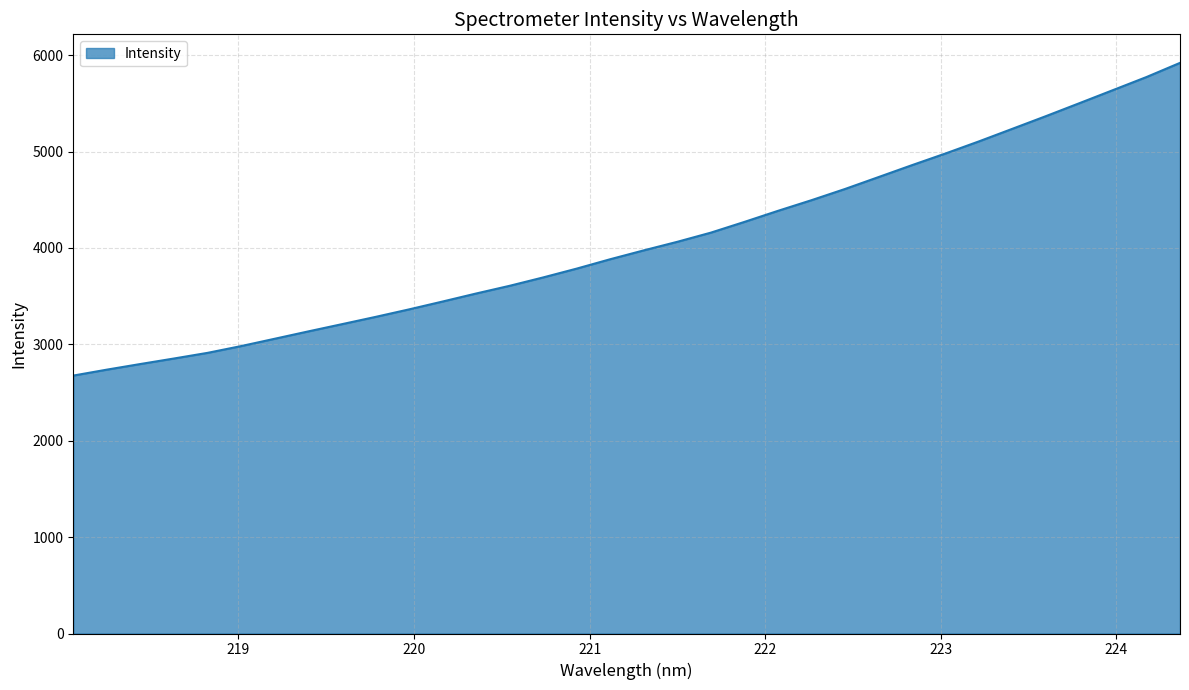

What is the difference between the maximum and minimum values?

3244.6